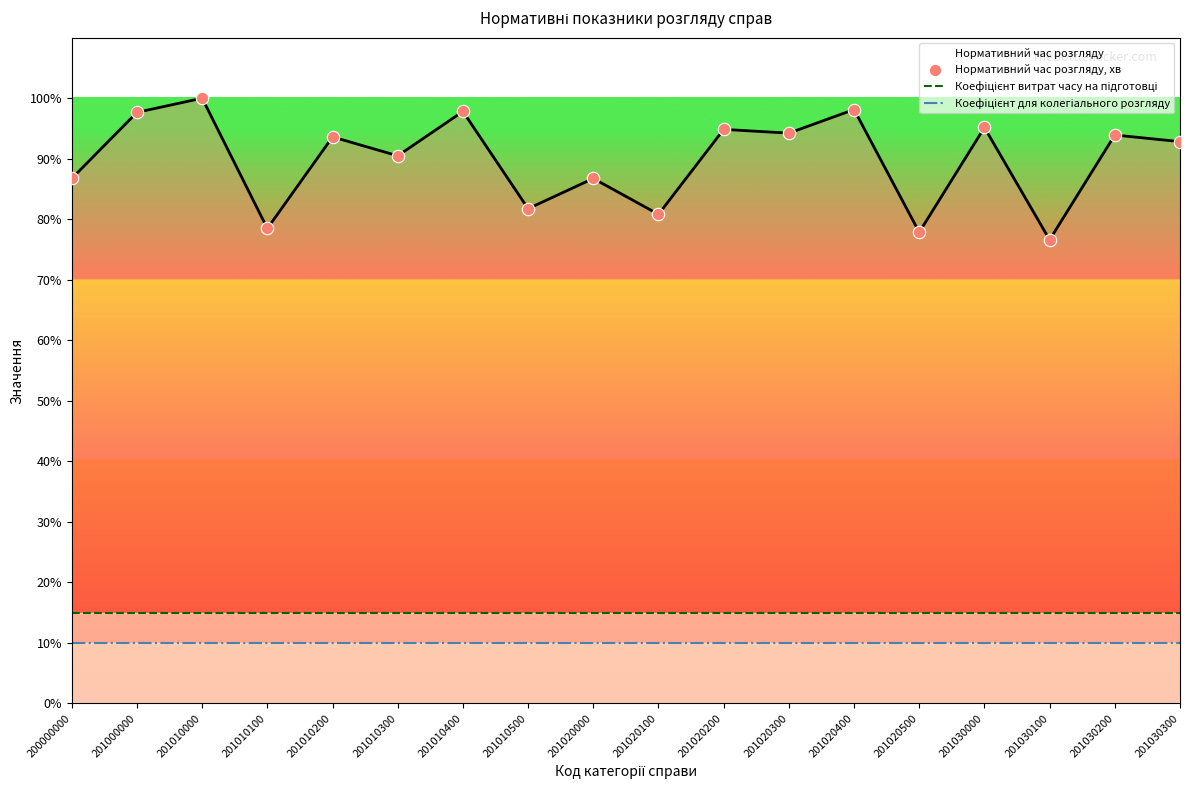

At how many categories does at least one series exceed 31?

18